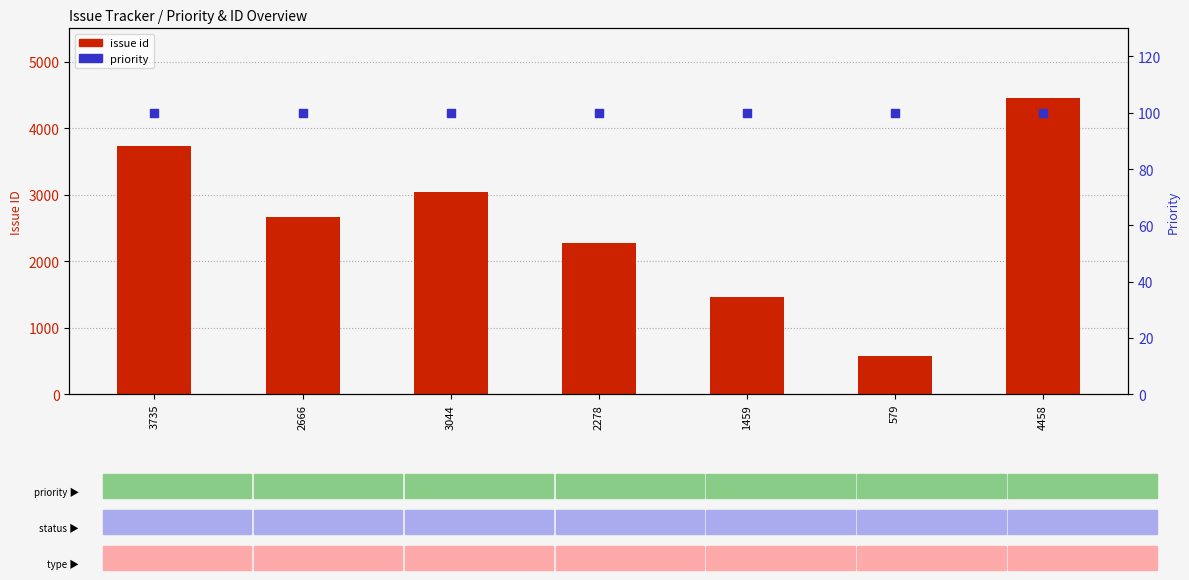

What is the total value across all series at 579?

679